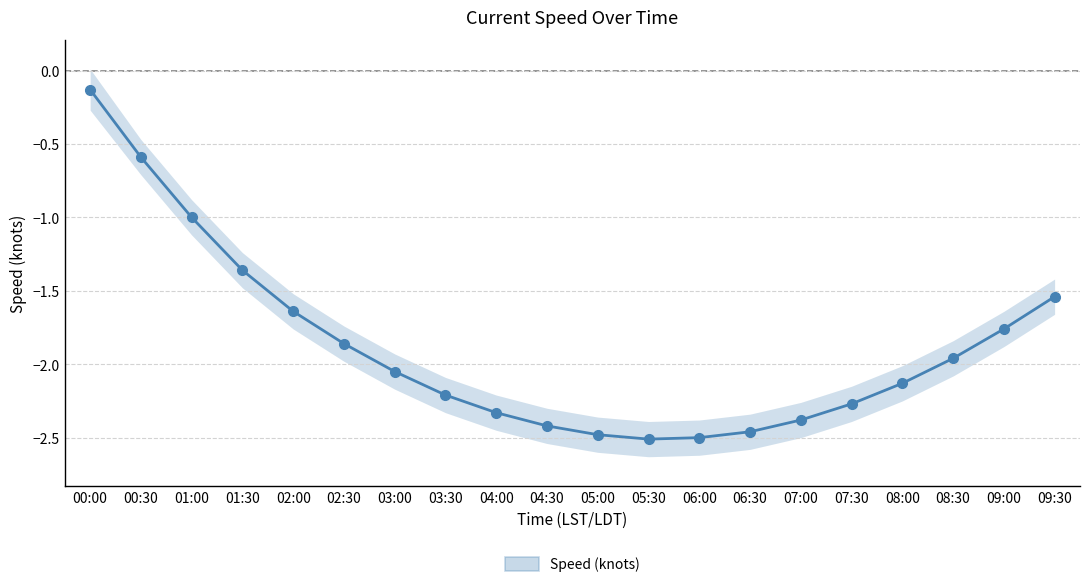

What is the smallest value displayed?

-2.5